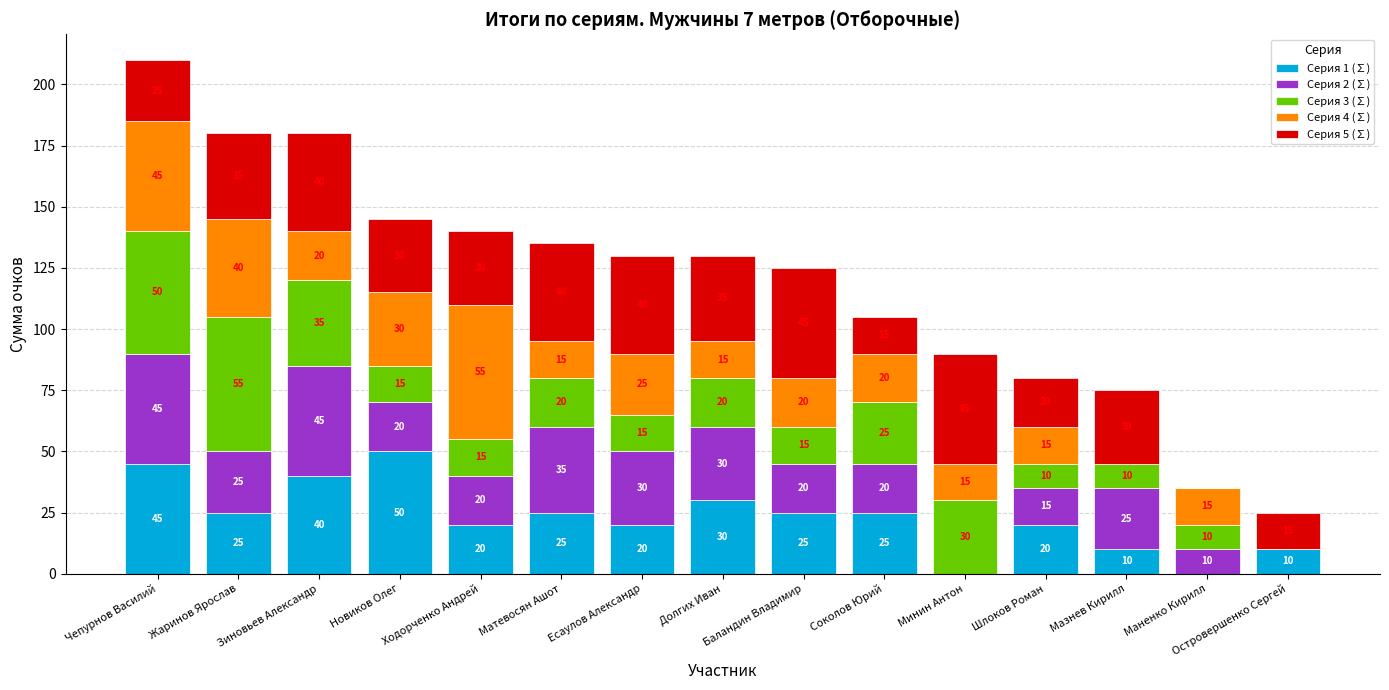

The value of Серия 1 (∑) at Есаулов Александр is 20. True or false?

True